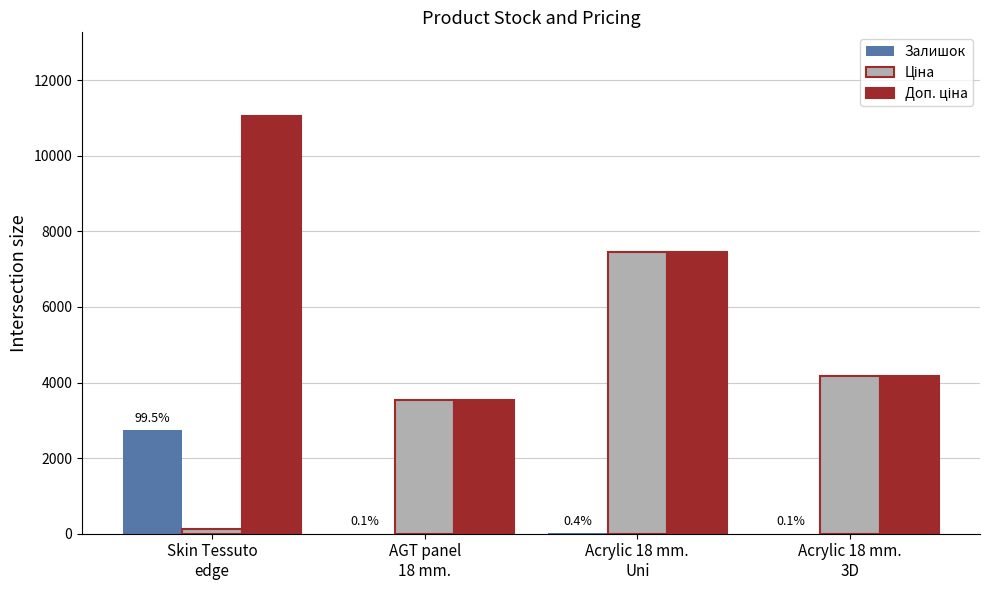

What is the sum of all Залишок values?

2751.0